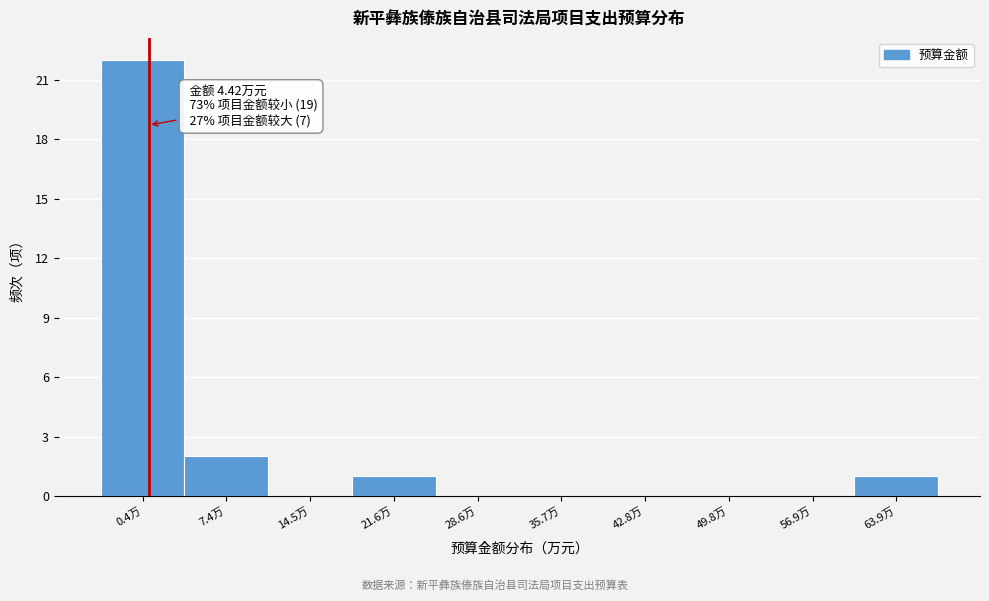

Reading right to left, what are all the values shown in this chart?

63.9万=1	56.9万=0	49.8万=0	42.8万=0	35.7万=0	28.6万=0	21.6万=1	14.5万=0	7.4万=2	0.4万=22